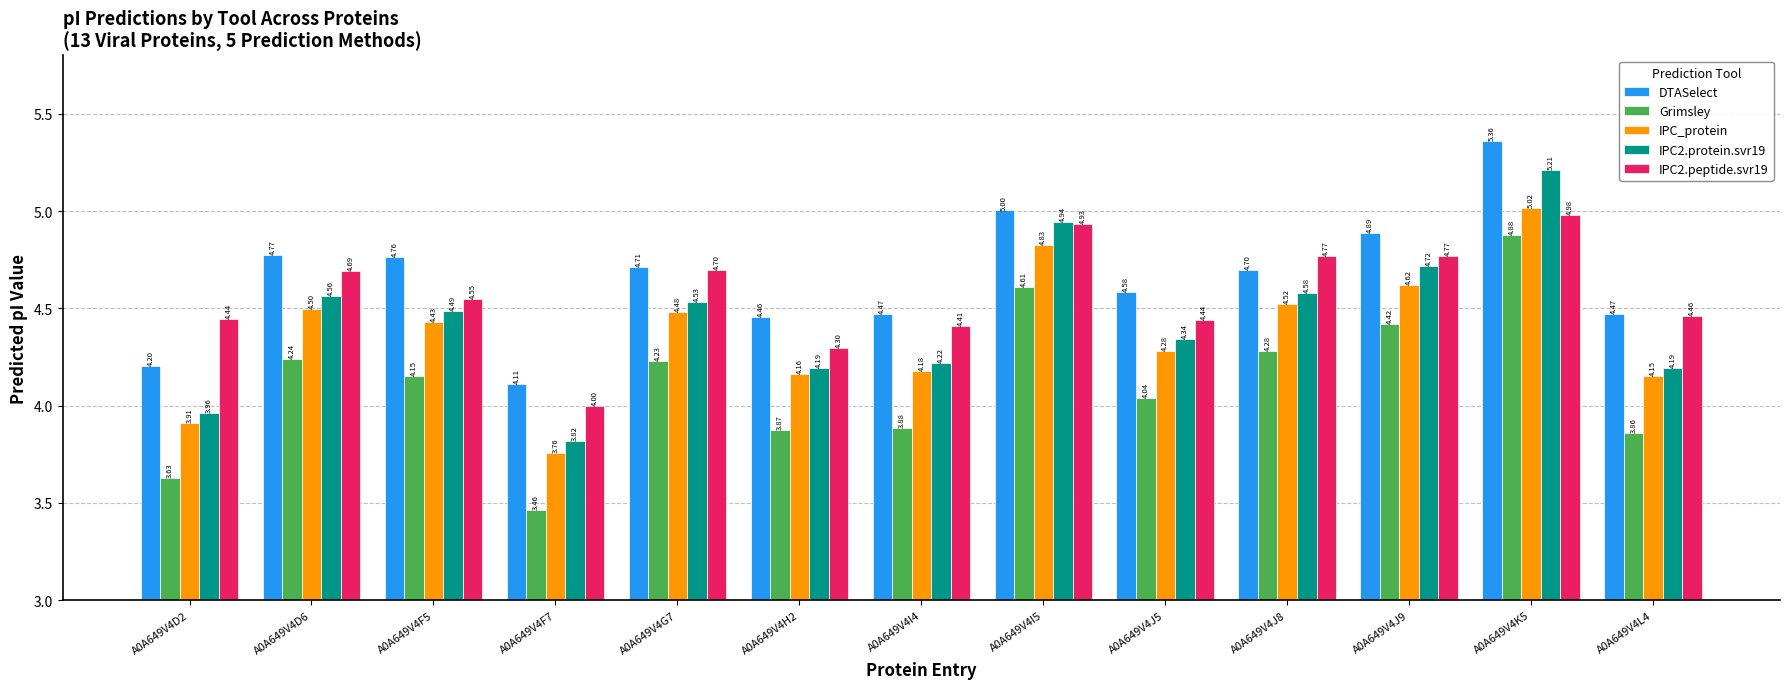

What is the label of the 9th bar from the left?

A0A649V4J5